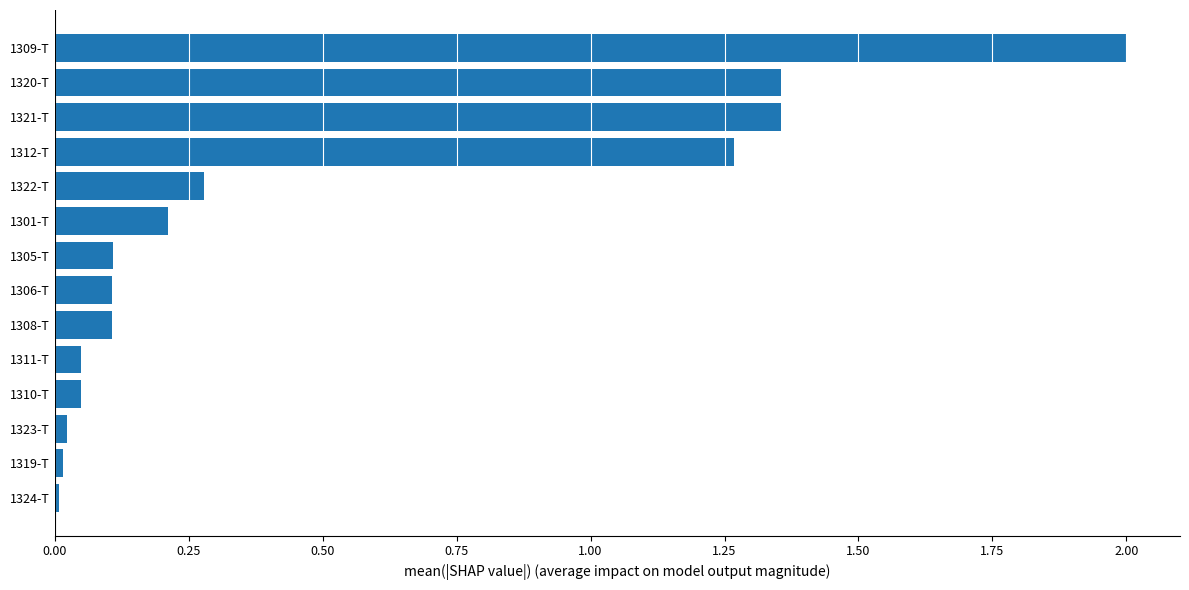

What is the difference between the maximum and minimum values?

2.0